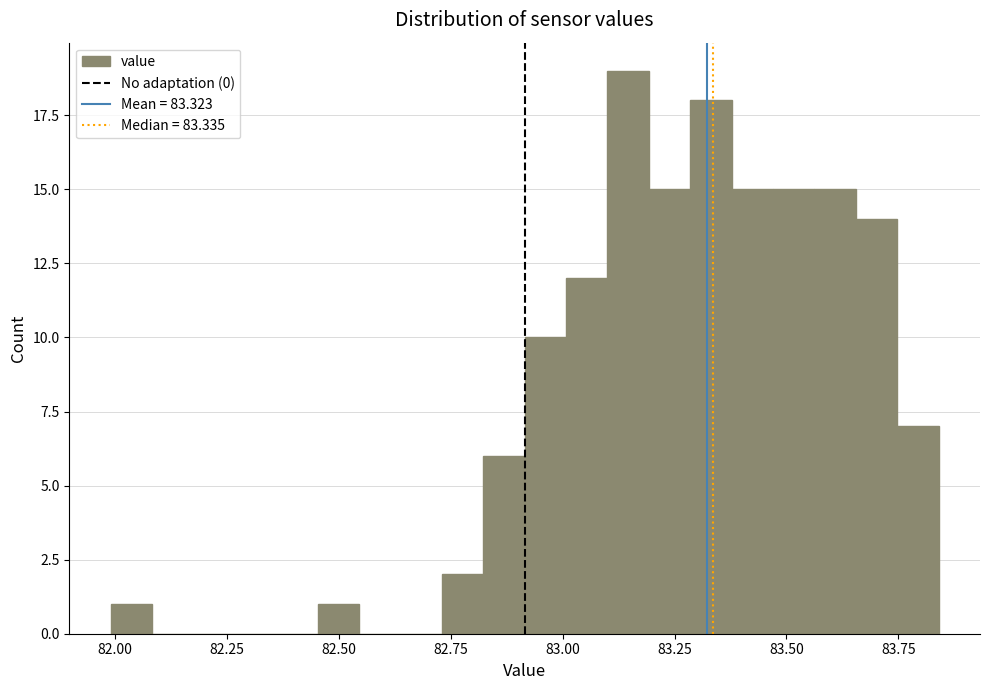

Around what value on the x-axis is the tallest bar? Give the approximate position of its centre, as read against the axis.

83.15